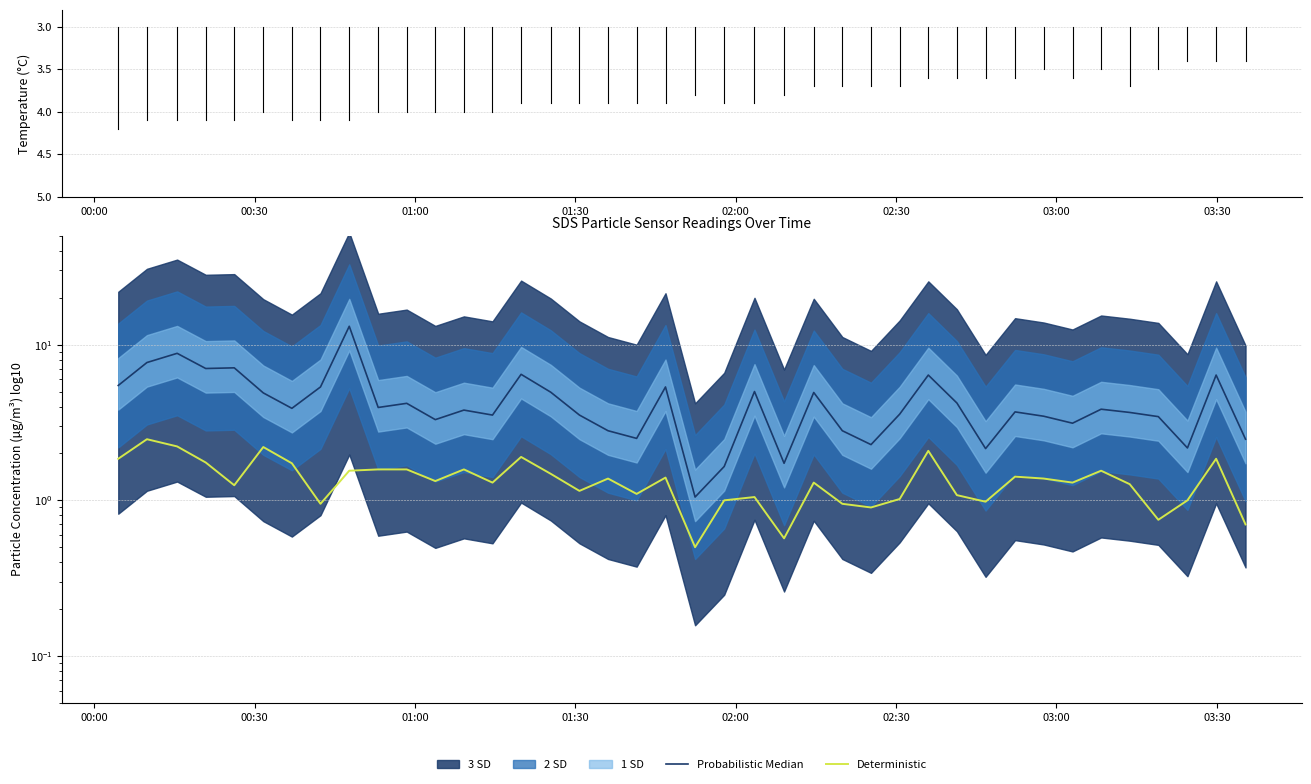

How many data points in Probabilistic Median are above 3?

30